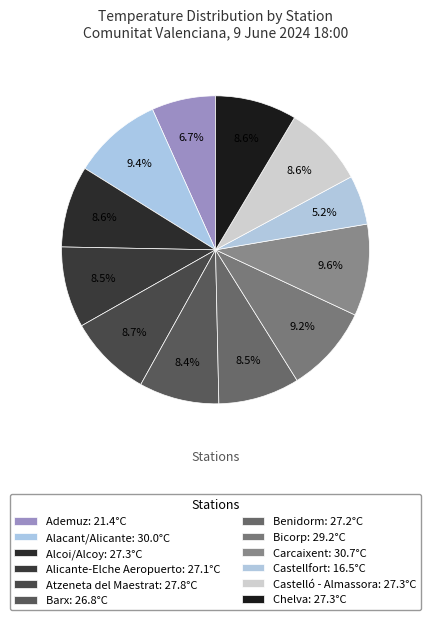

True or false: Barx accounts for 8% of the total.

True